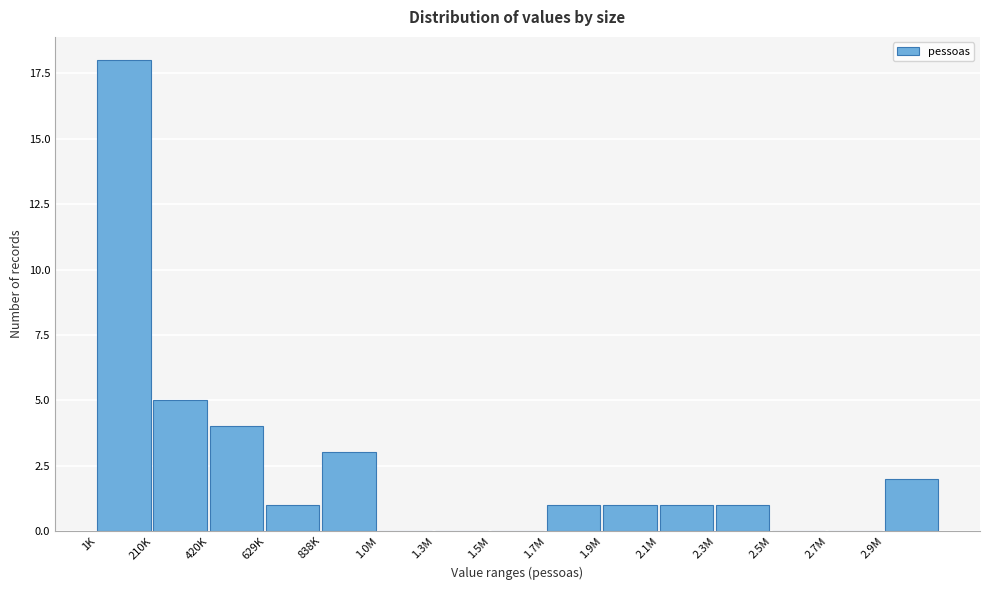

Reading left to right, what are all the values shown in this chart?

1K=18	210K=5	420K=4	629K=1	838K=3	1.0M=0	1.3M=0	1.5M=0	1.7M=1	1.9M=1	2.1M=1	2.3M=1	2.5M=0	2.7M=0	2.9M=2